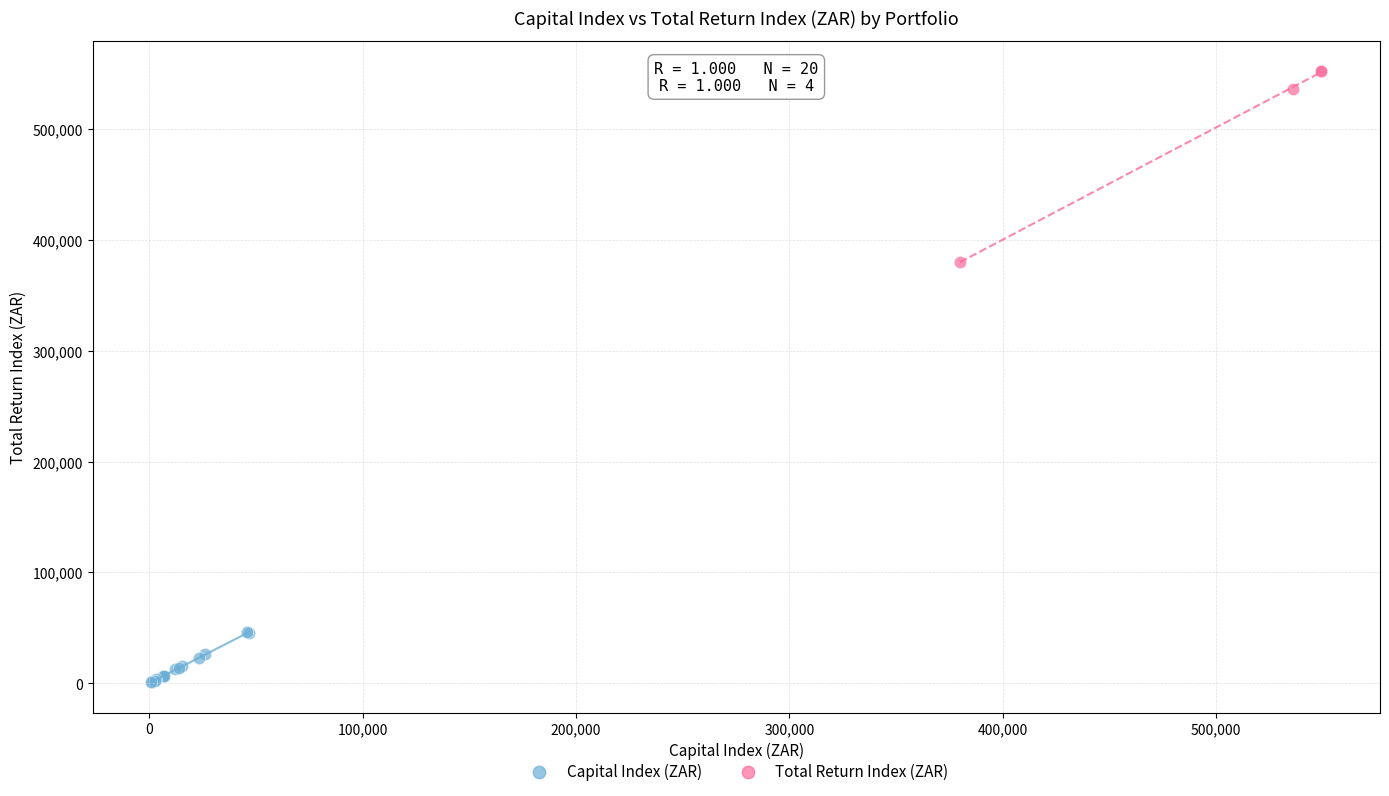

Which series has the widest spread of Y values?

Total Return Index (ZAR)